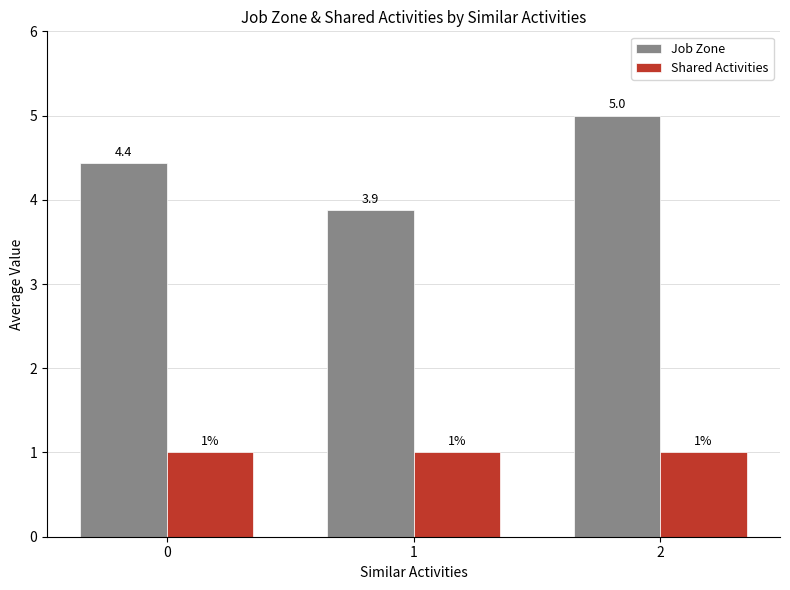

The Shared Activities series shows 1.5 at 0. True or false?

False